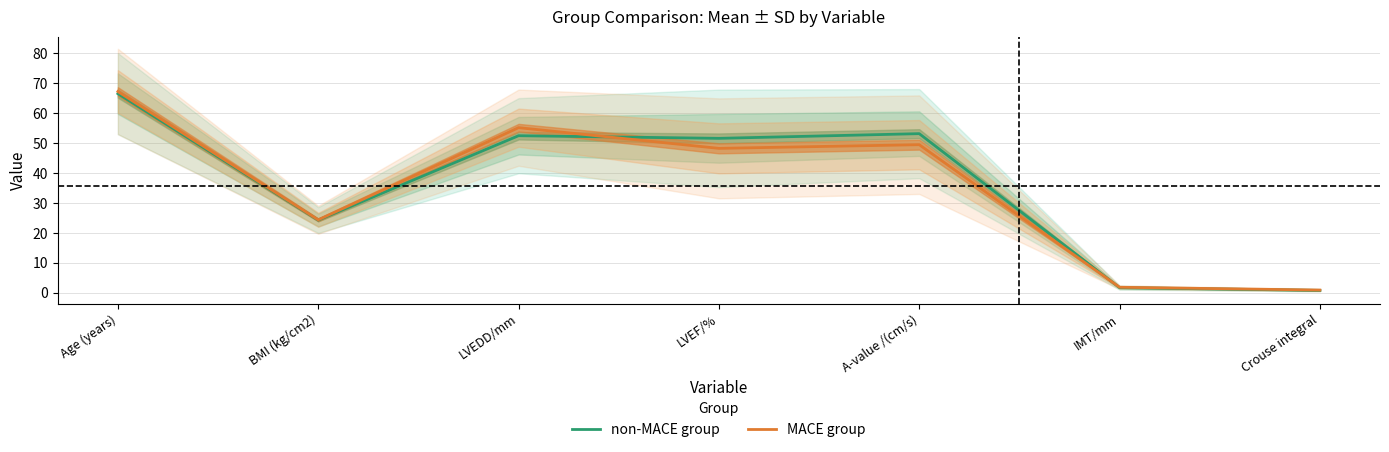

What is the approximate value of non-MACE group at Age (years)?

66.5